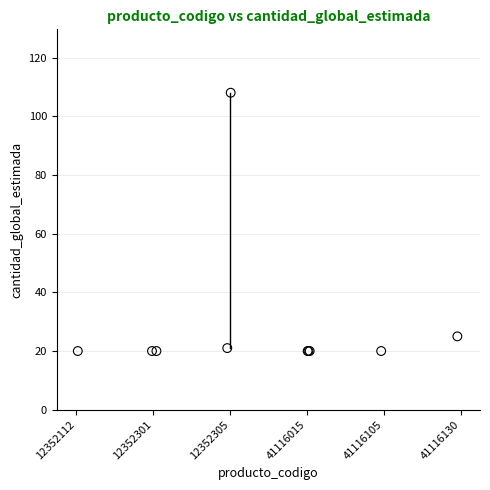

What Y value in the scatter plot is closest to 64?

25